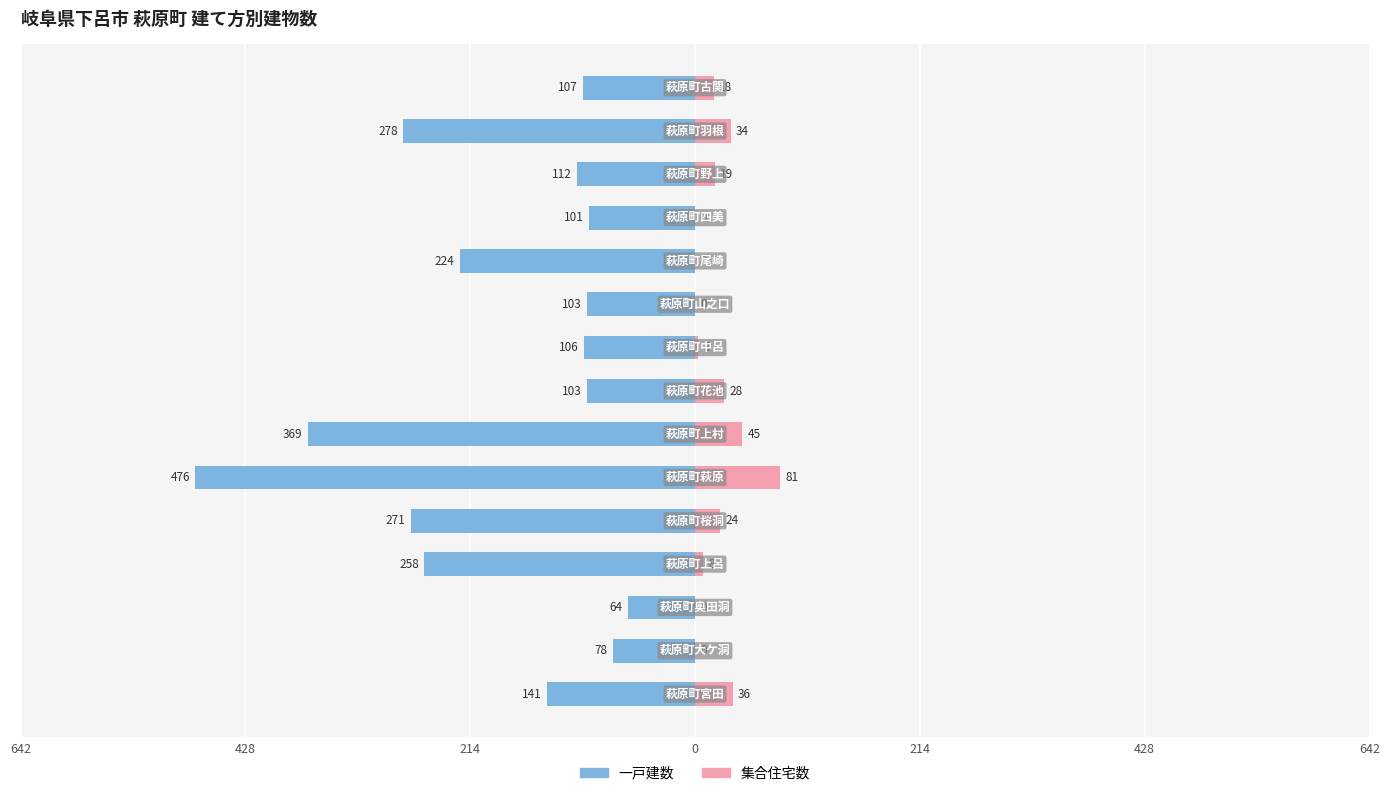

Which series changed the most between 642 and 13?

一戸建数